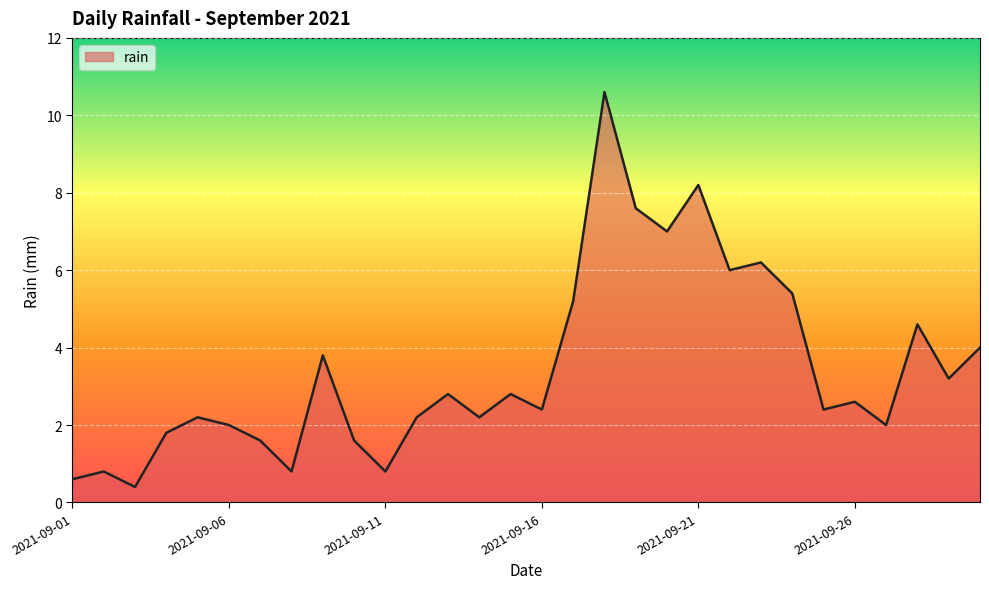

What is the difference between the maximum and minimum values?

10.2